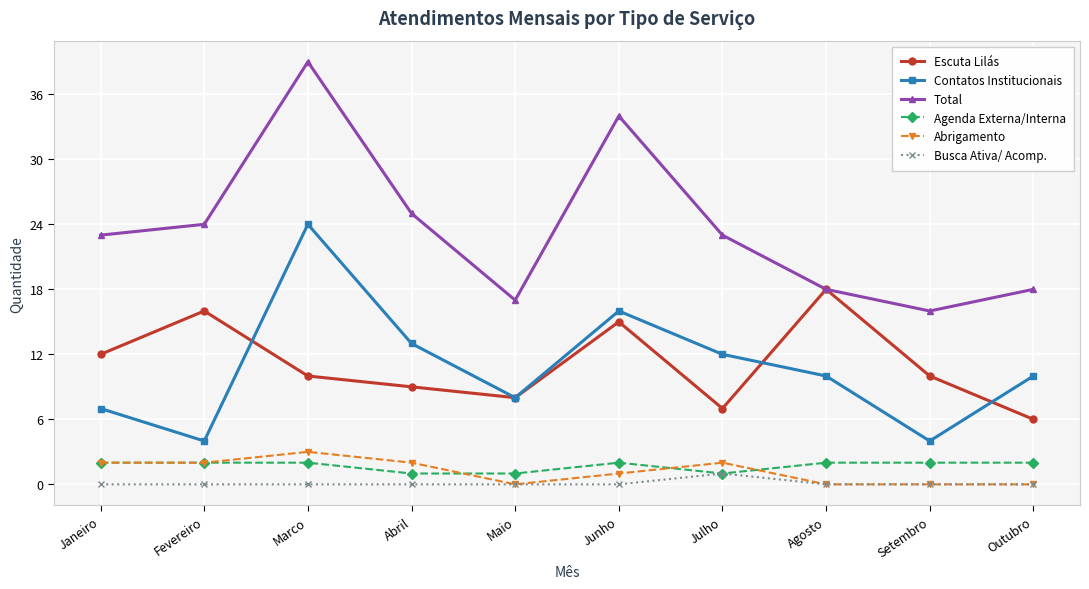

At which category is the sum across all series the highest?

Marco